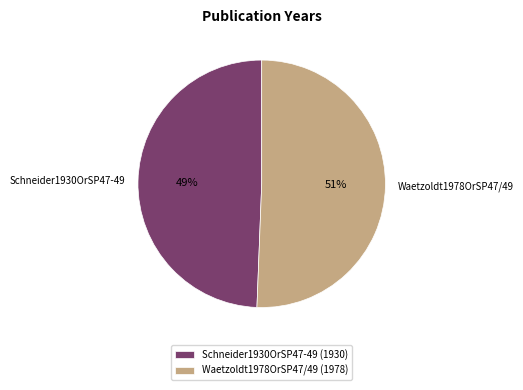

What is the majority slice?

Waetzoldt1978OrSP47/49